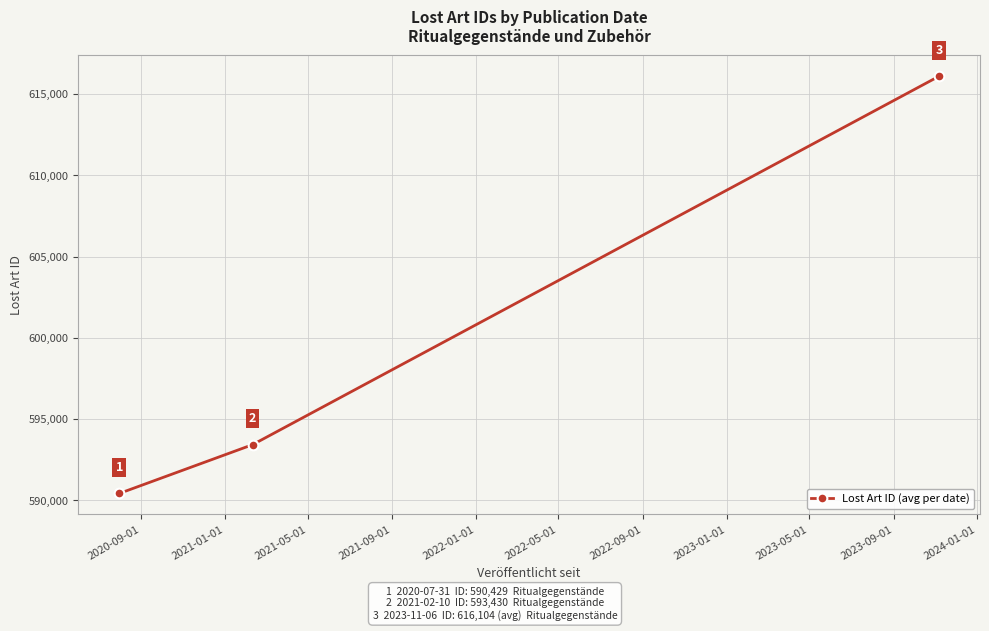

What is the minimum value shown in the chart?

590427.5